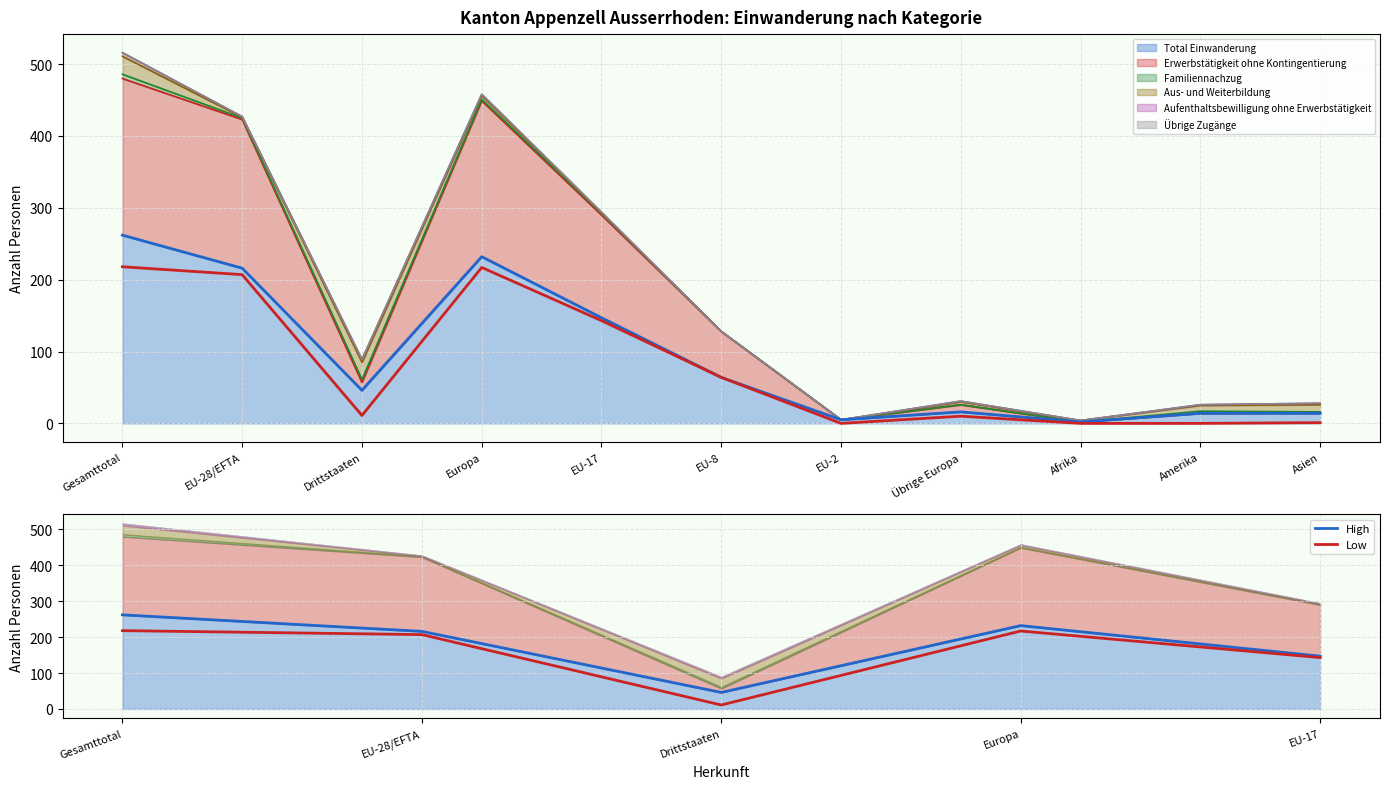

How many data points in Low are above 207?

2